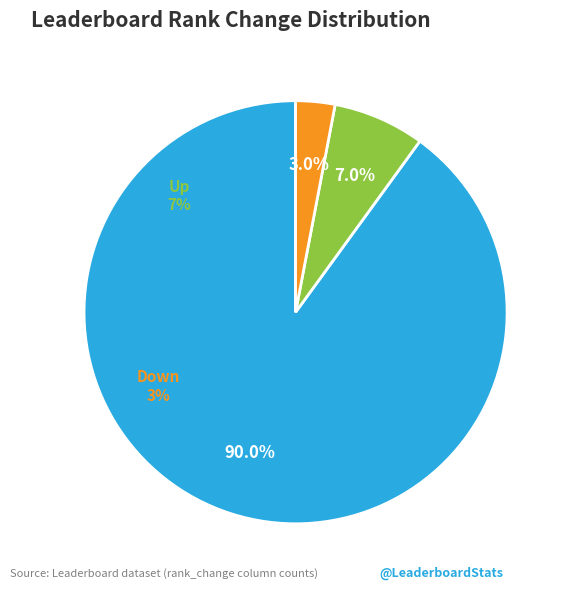

Between equal and up, which is larger?

equal